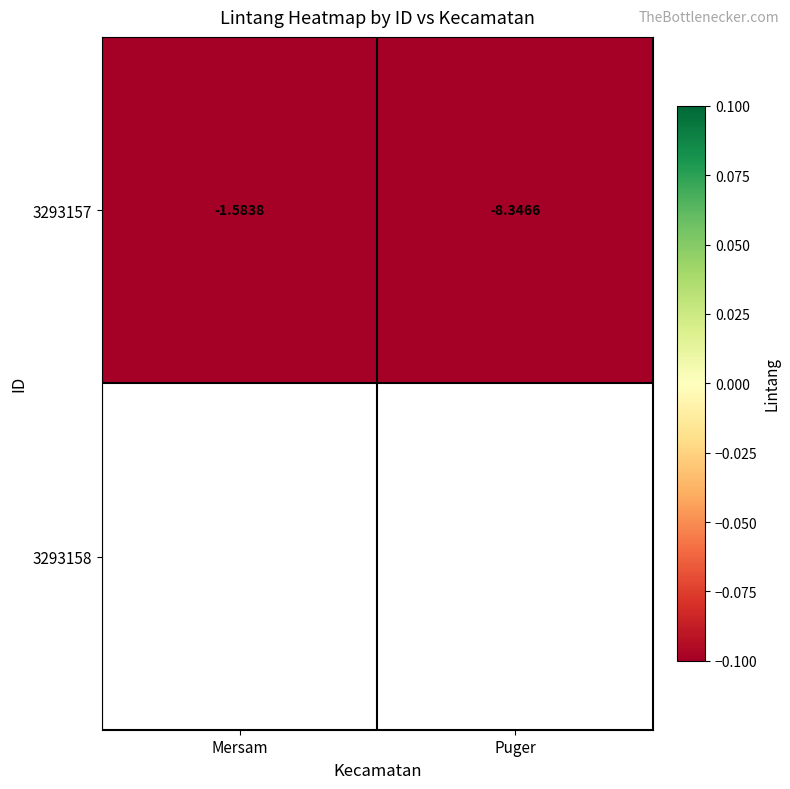

How many data points does each series have?

2